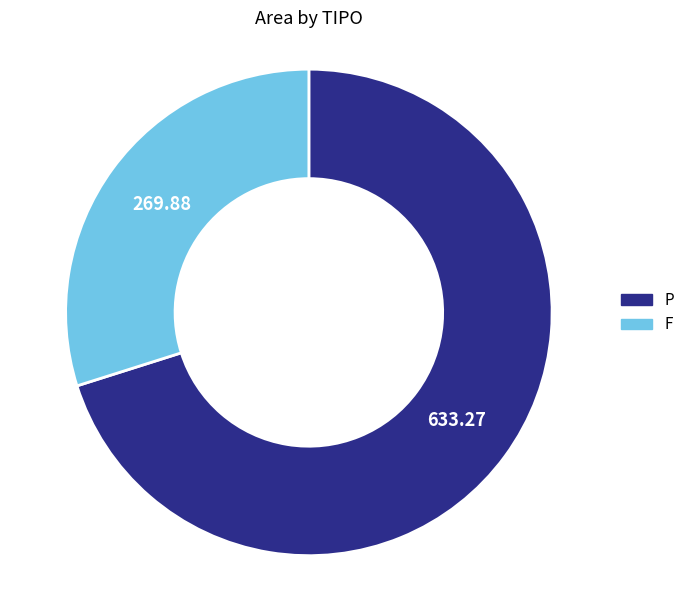

Approximately how many times larger is the value at P compared to F?

2.3